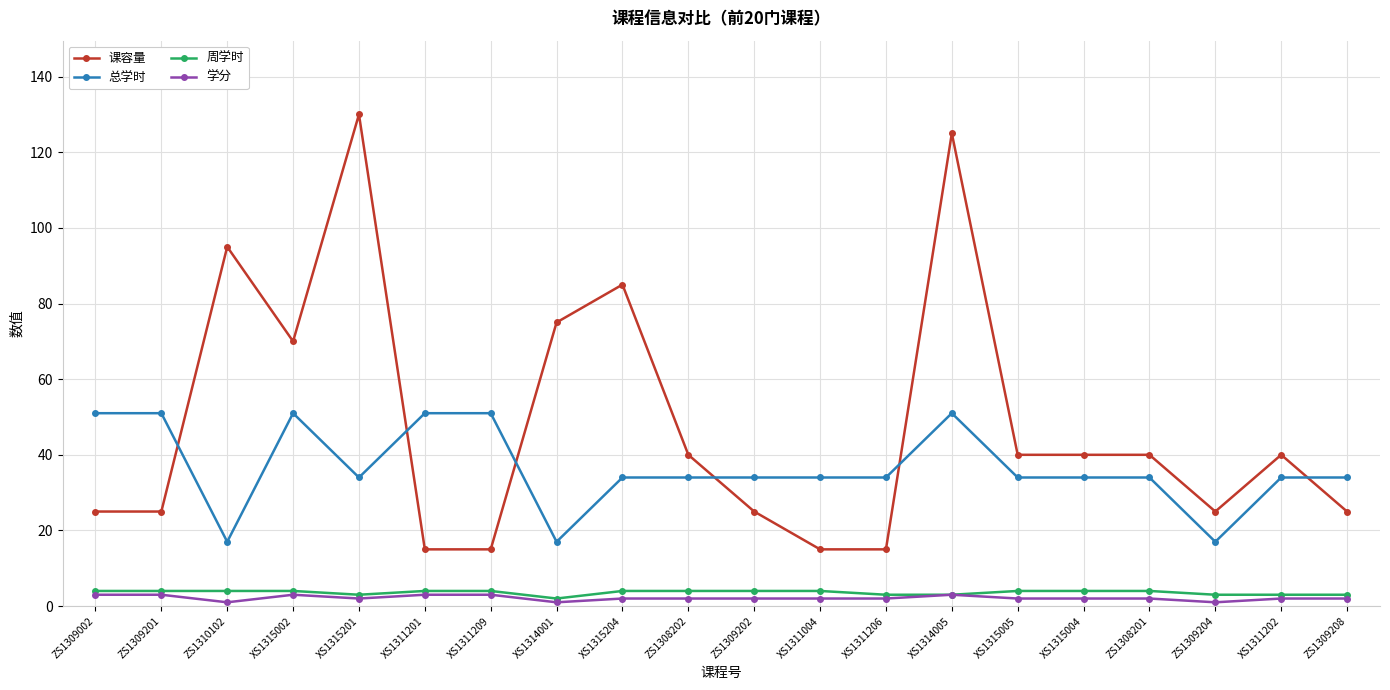

Which series changed the most between XS1315201 and ZS1308201?

课容量